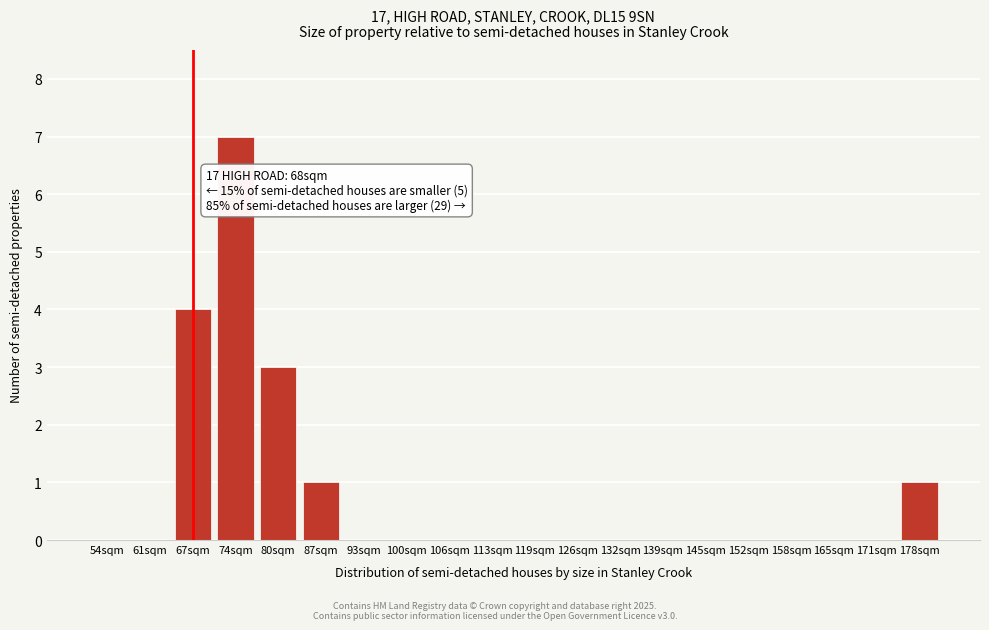

Reading left to right, transcribe all the data shown in this chart.

54sqm=0	61sqm=0	67sqm=4	74sqm=7	80sqm=3	87sqm=1	93sqm=0	100sqm=0	106sqm=0	113sqm=0	119sqm=0	126sqm=0	132sqm=0	139sqm=0	145sqm=0	152sqm=0	158sqm=0	165sqm=0	171sqm=0	178sqm=1